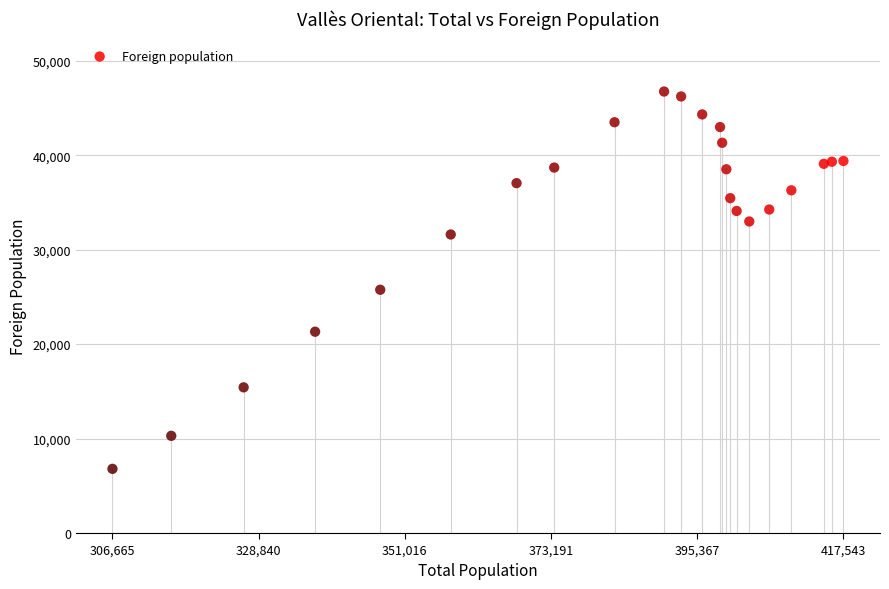

What Y value in the scatter plot is closest to 26768?

25756